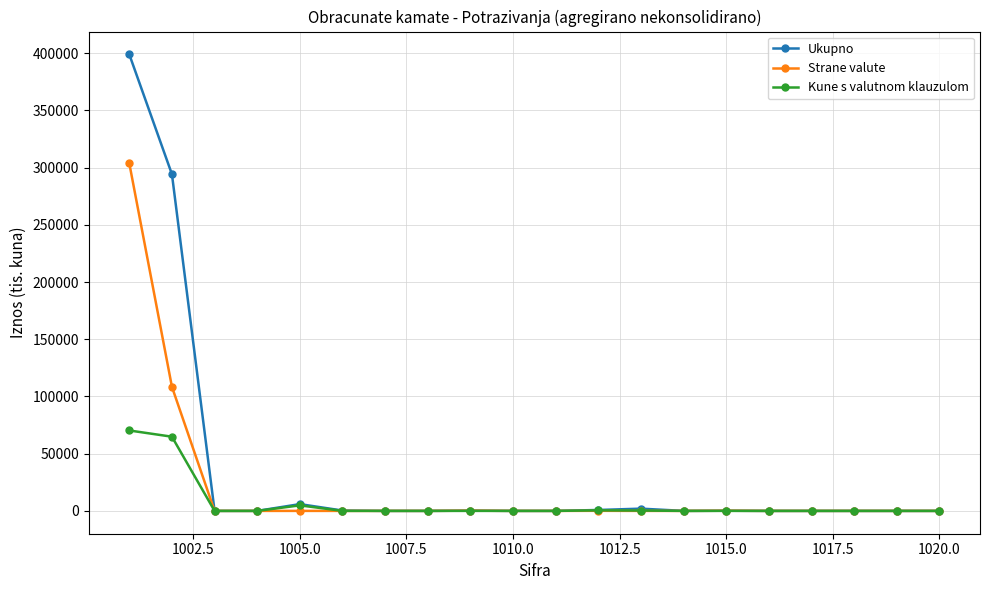

Which series has the widest spread of values?

Ukupno